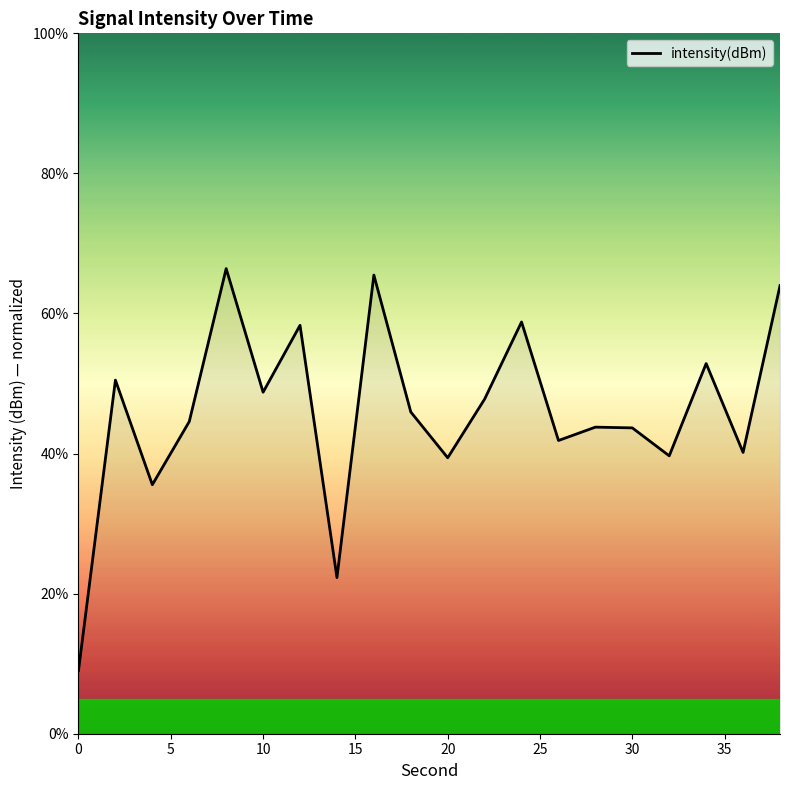

True or false: there are more than 1 points higher than both neighbors.

True